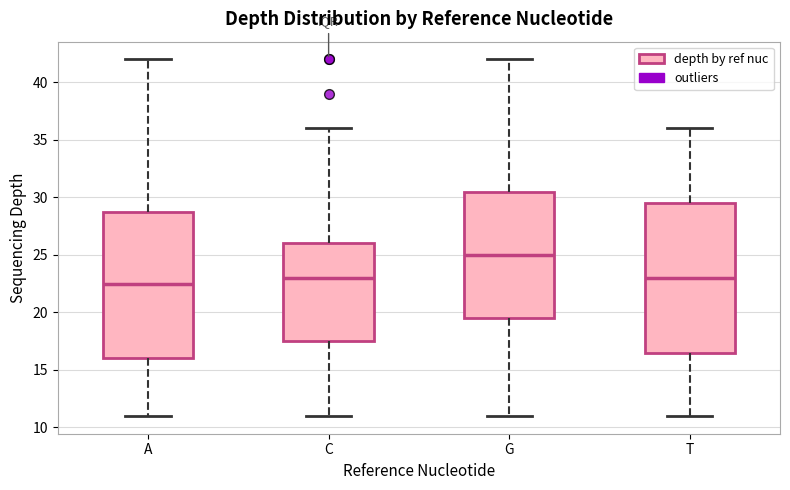

Where does the median line of the box for C sit on the y-axis? The values are not printed on the chart, so give them approximately, as read against the axis.

23.0